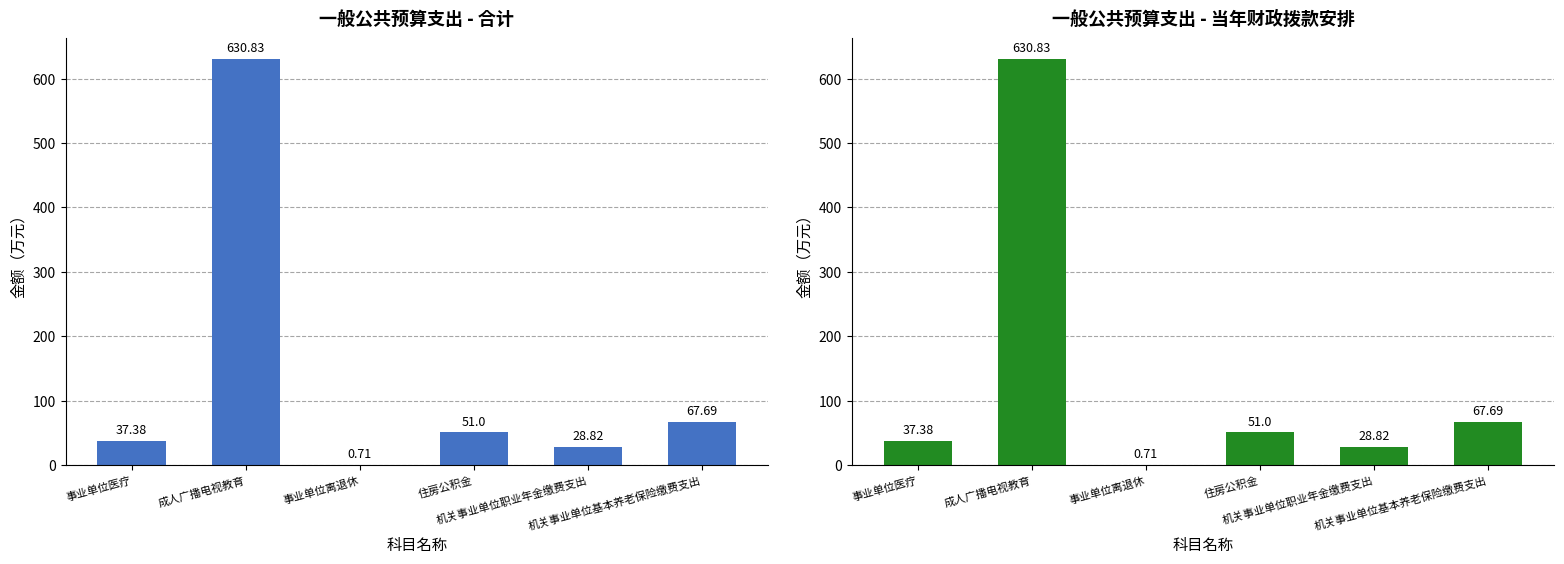

Count the number of categories in the chart.

6